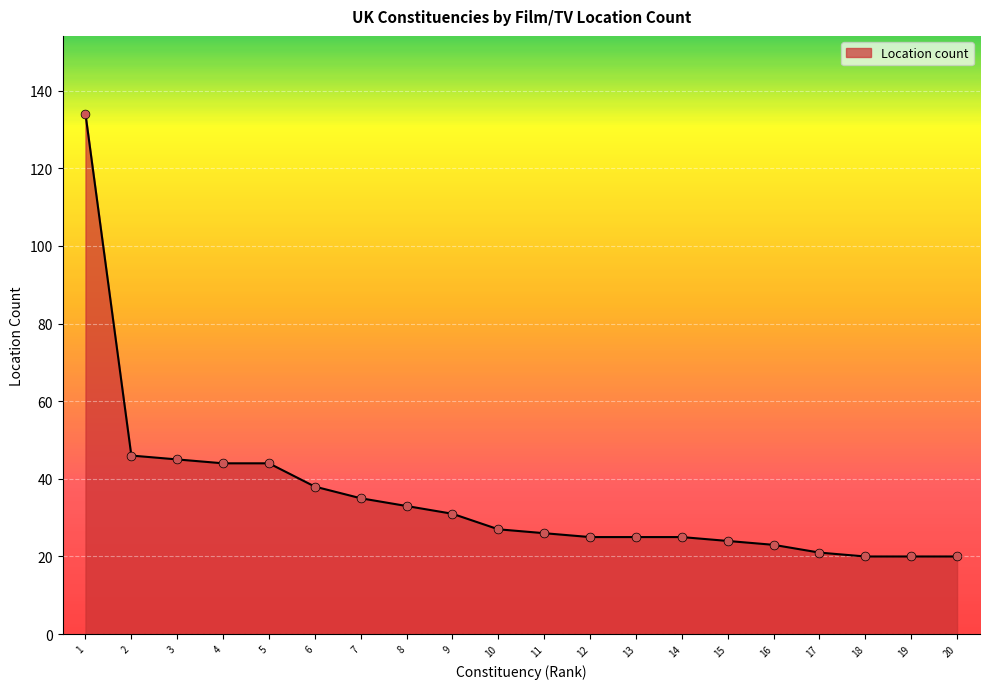

What is the change in value from 7 to 13?

-10